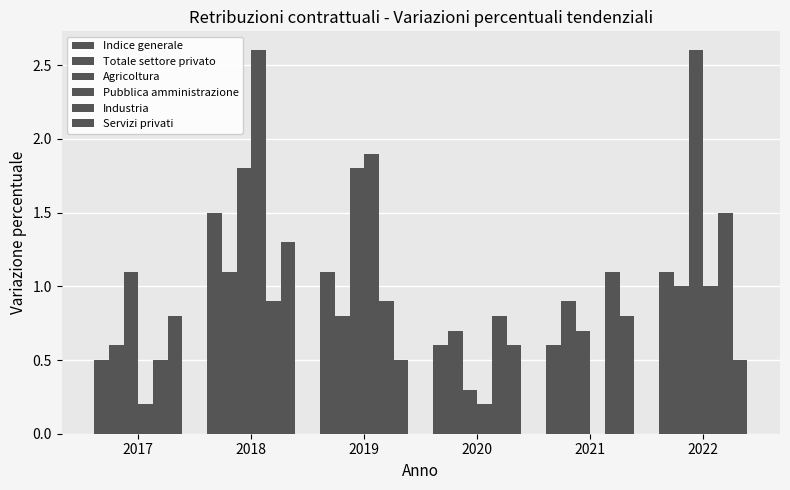

Is it true that Totale settore privato equals 0.9 at 2021?

True